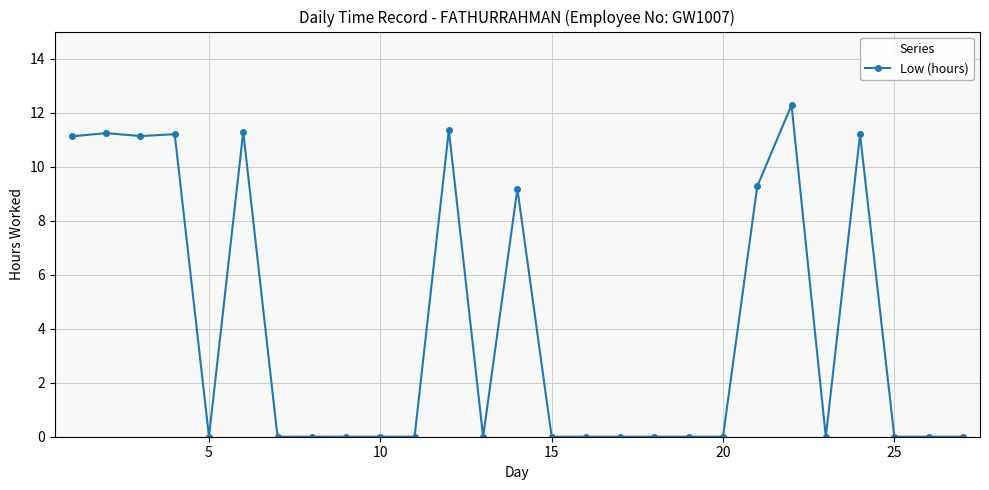

True or false: the data has more than 0 interior local peaks.

True